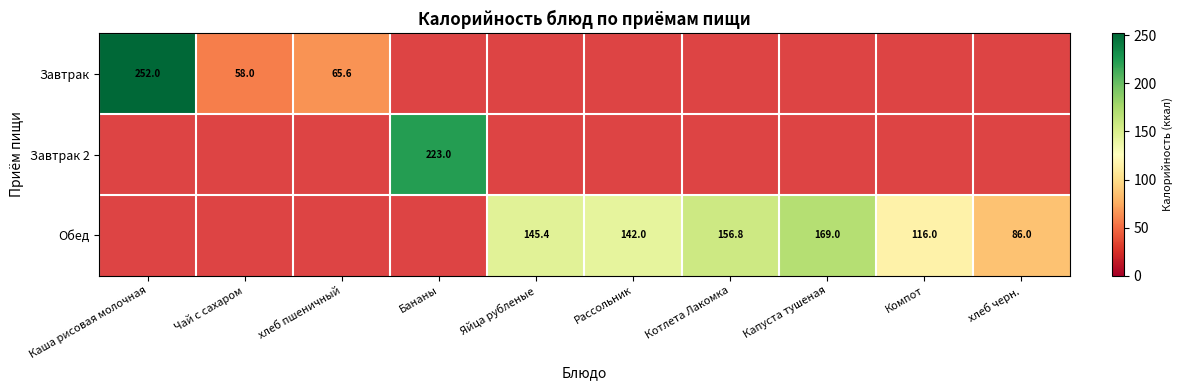

The value of Обед at Капуста тушеная is 169.0. True or false?

True